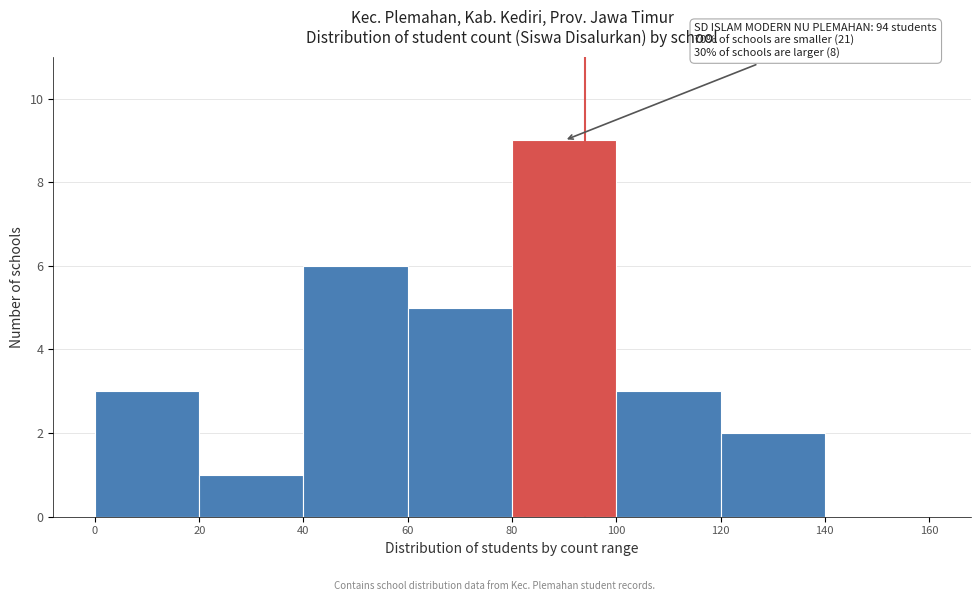

Over which range of the x-axis is the bar tallest?

80 to 100